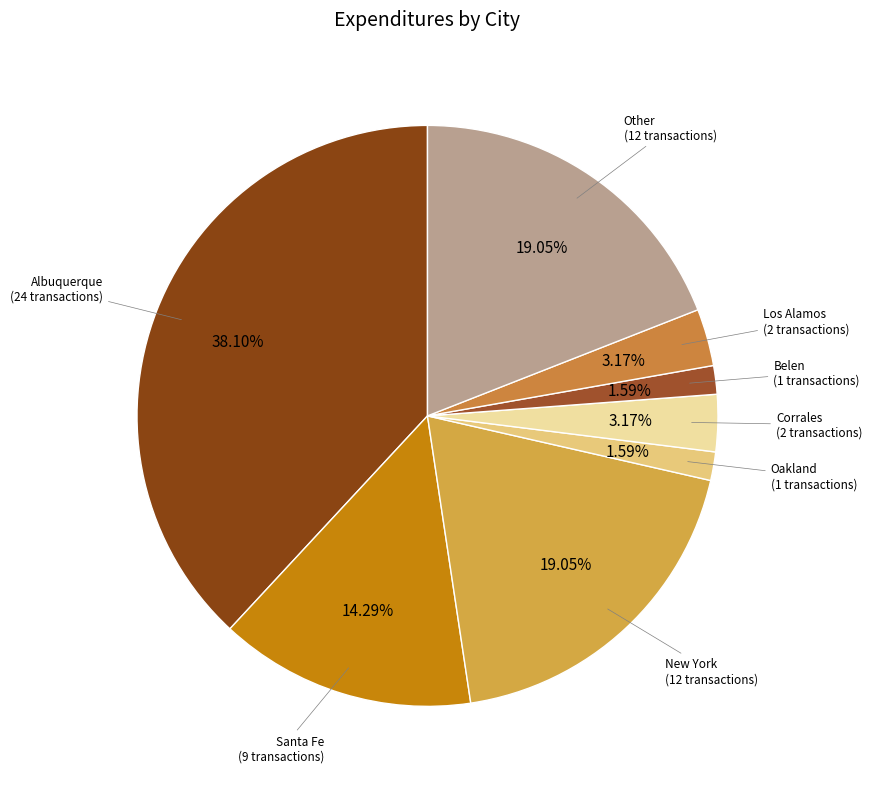

Count the number of slices in the pie.

8